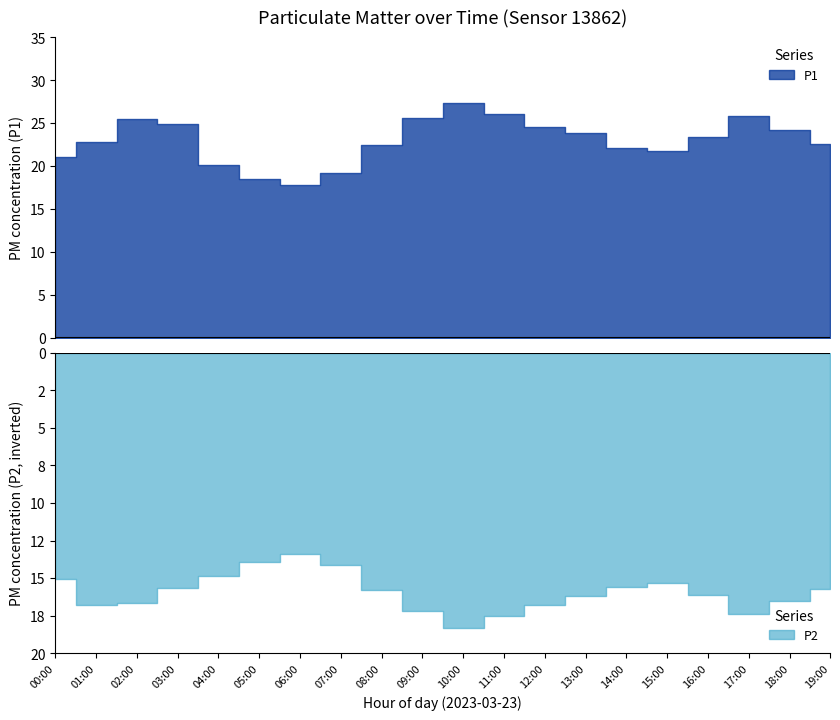

The value of P1 at 09:00 is 38.3. True or false?

False